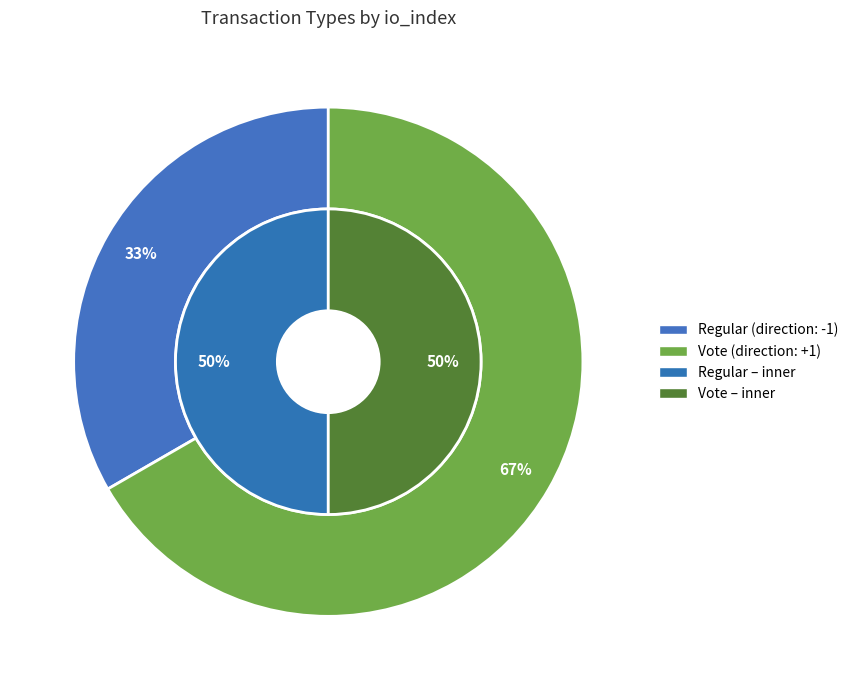

Which category has the biggest portion of the pie?

Vote